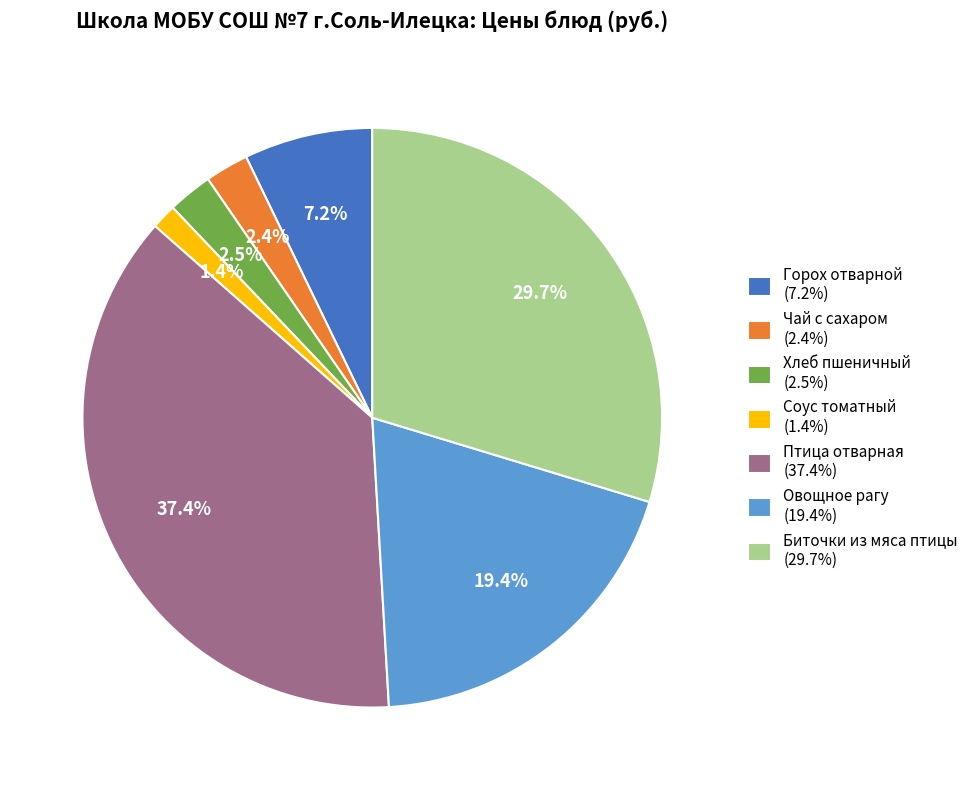

Is it true that Овощное рагу is 31% of the pie?

False